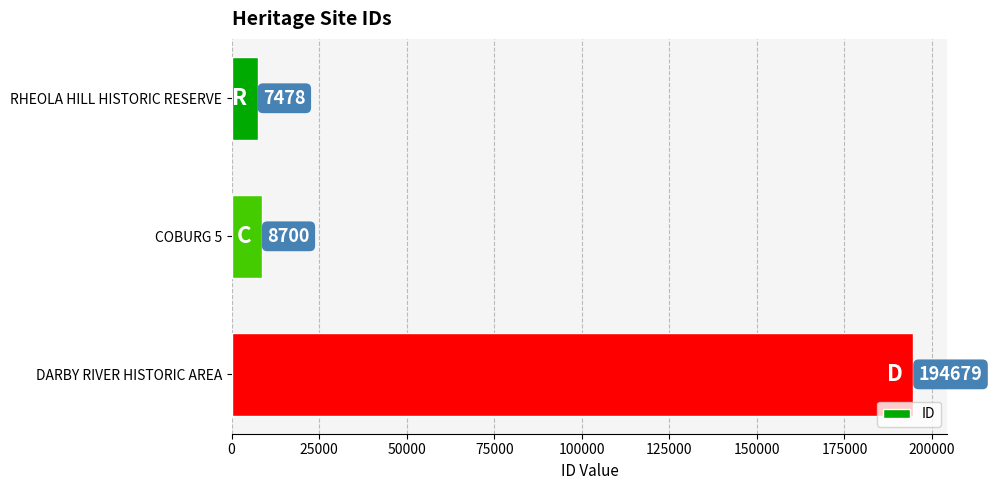

What is the change in value from RHEOLA HILL HISTORIC RESERVE to COBURG 5?

+1222